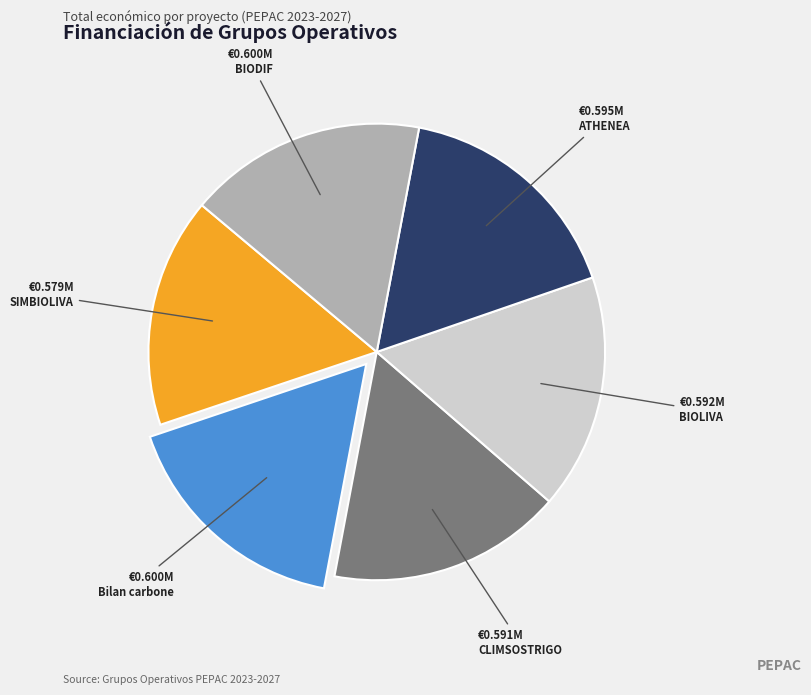

The SIMBIOLIVA slice represents 16% of the pie. True or false?

True